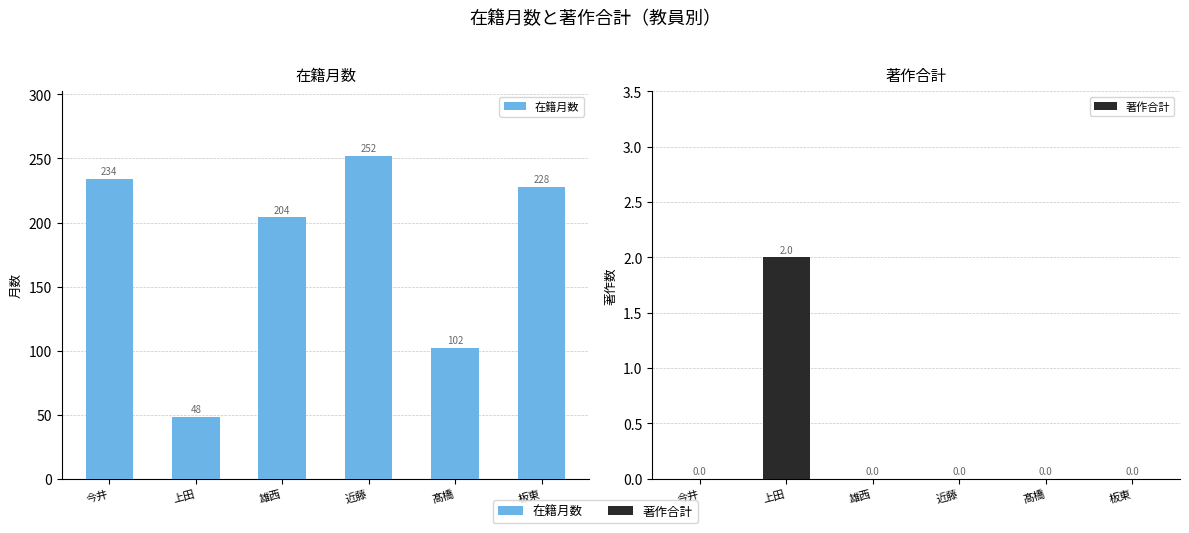

Is it true that 著作合計 equals -1 at 雄西?

False